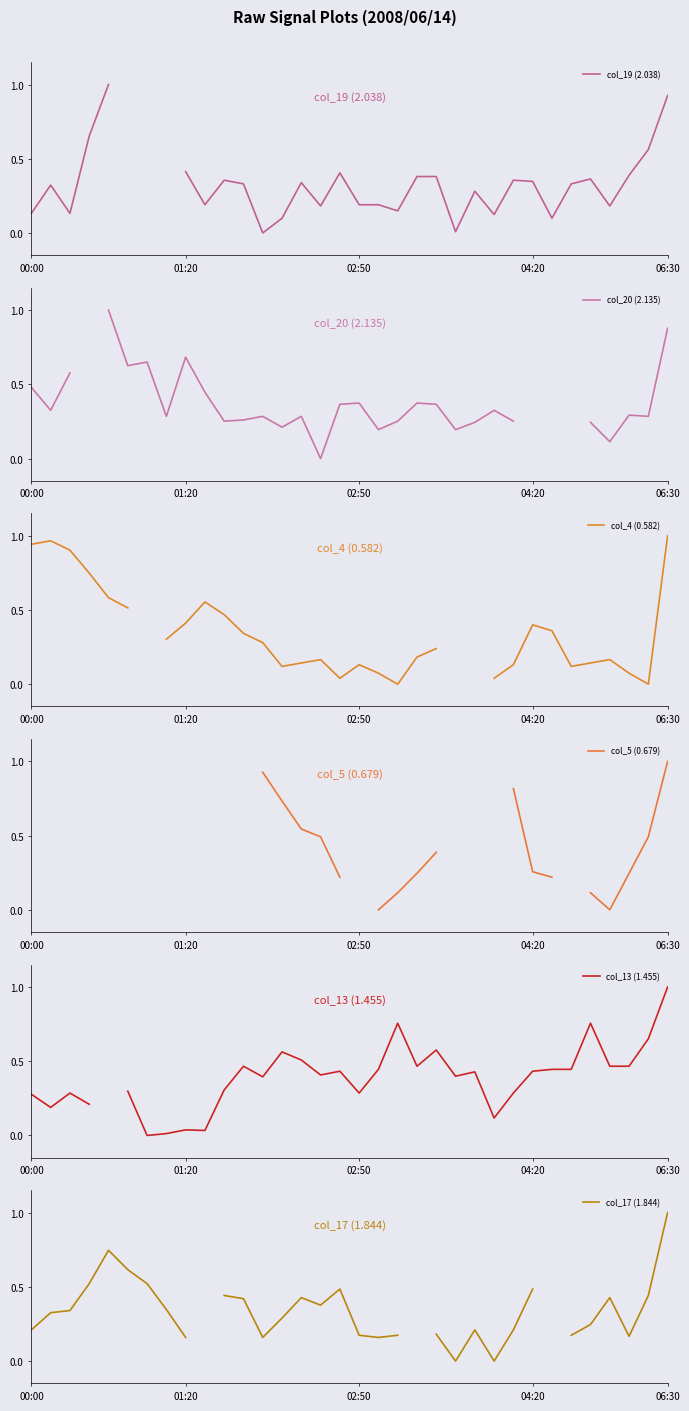

True or false: col_20 (2.135) and col_5 (0.679) cross at least once.

True